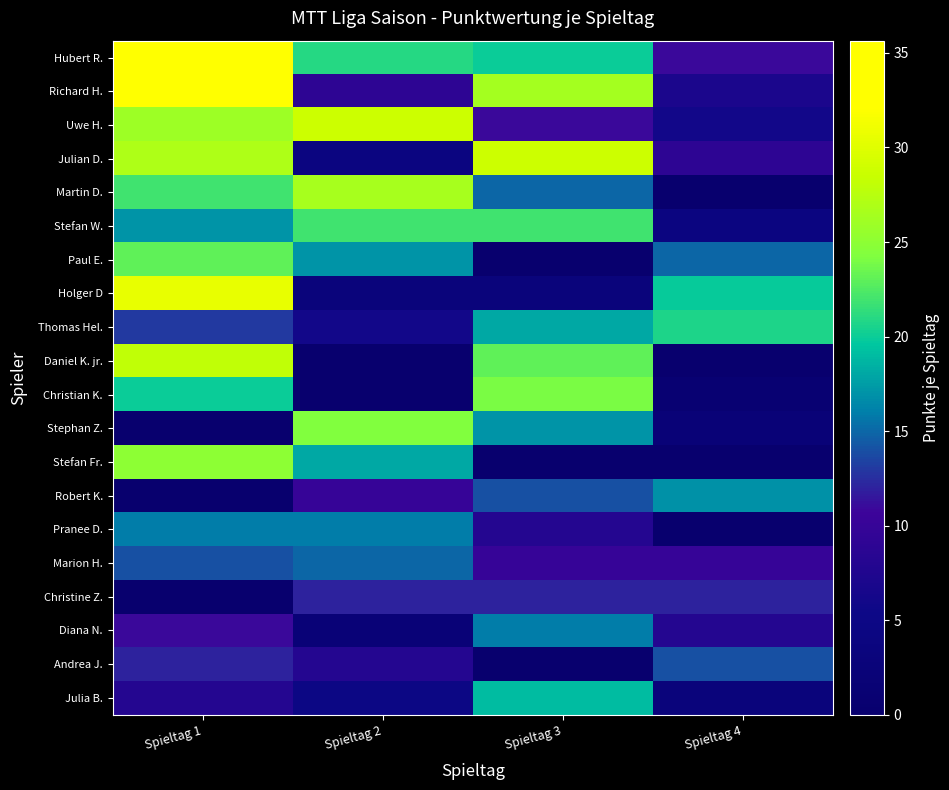

Reading left to right, list all the values displayed in this chart.

Hubert R.: Spieltag 1=35.6	Spieltag 2=21.0	Spieltag 3=20.0	Spieltag 4=11.0
Richard H.: Spieltag 1=33.1	Spieltag 2=9.0	Spieltag 3=26.4	Spieltag 4=7.0
Uwe H.: Spieltag 1=26.0	Spieltag 2=28.8	Spieltag 3=11.0	Spieltag 4=6.0
Julian D.: Spieltag 1=27.0	Spieltag 2=4.0	Spieltag 3=28.7	Spieltag 4=9.0
Martin D.: Spieltag 1=22.0	Spieltag 2=26.5	Spieltag 3=15.0	Spieltag 4=0.0
Stefan W.: Spieltag 1=17.0	Spieltag 2=22.0	Spieltag 3=22.0	Spieltag 4=4.0
Paul E.: Spieltag 1=23.0	Spieltag 2=17.0	Spieltag 3=0.0	Spieltag 4=15.0
Holger D: Spieltag 1=30.6	Spieltag 2=3.0	Spieltag 3=3.0	Spieltag 4=19.8
Thomas Hel.: Spieltag 1=13.0	Spieltag 2=6.0	Spieltag 3=18.0	Spieltag 4=20.7
Daniel K. jr.: Spieltag 1=28.0	Spieltag 2=0.0	Spieltag 3=23.0	Spieltag 4=0.0
Christian K.: Spieltag 1=20.0	Spieltag 2=0.0	Spieltag 3=24.0	Spieltag 4=1.0
Stephan Z.: Spieltag 1=0.0	Spieltag 2=24.2	Spieltag 3=17.0	Spieltag 4=2.0
Stefan Fr.: Spieltag 1=25.0	Spieltag 2=18.0	Spieltag 3=0.0	Spieltag 4=0.0
Robert K.: Spieltag 1=0.0	Spieltag 2=10.0	Spieltag 3=14.0	Spieltag 4=16.9
Pranee D.: Spieltag 1=16.0	Spieltag 2=16.0	Spieltag 3=8.0	Spieltag 4=0.0
Marion H.: Spieltag 1=14.0	Spieltag 2=15.0	Spieltag 3=10.0	Spieltag 4=10.0
Christine Z.: Spieltag 1=0.0	Spieltag 2=12.0	Spieltag 3=12.0	Spieltag 4=12.0
Diana N.: Spieltag 1=11.0	Spieltag 2=2.0	Spieltag 3=16.0	Spieltag 4=8.0
Andrea J.: Spieltag 1=12.0	Spieltag 2=8.0	Spieltag 3=0.0	Spieltag 4=14.0
Julia B.: Spieltag 1=8.0	Spieltag 2=5.0	Spieltag 3=19.0	Spieltag 4=3.0